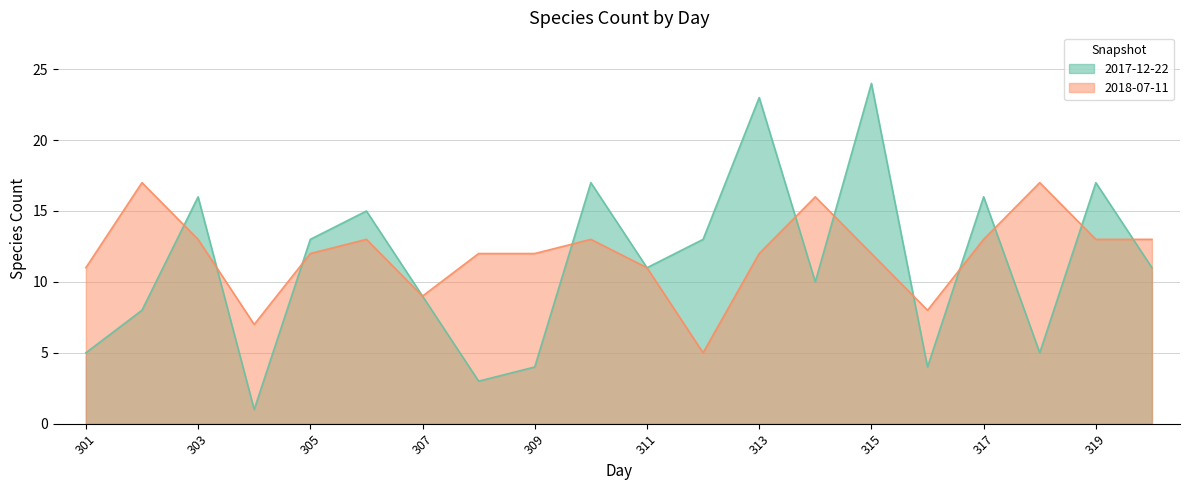

The value of 2018-07-11 at 306 is 13. True or false?

True